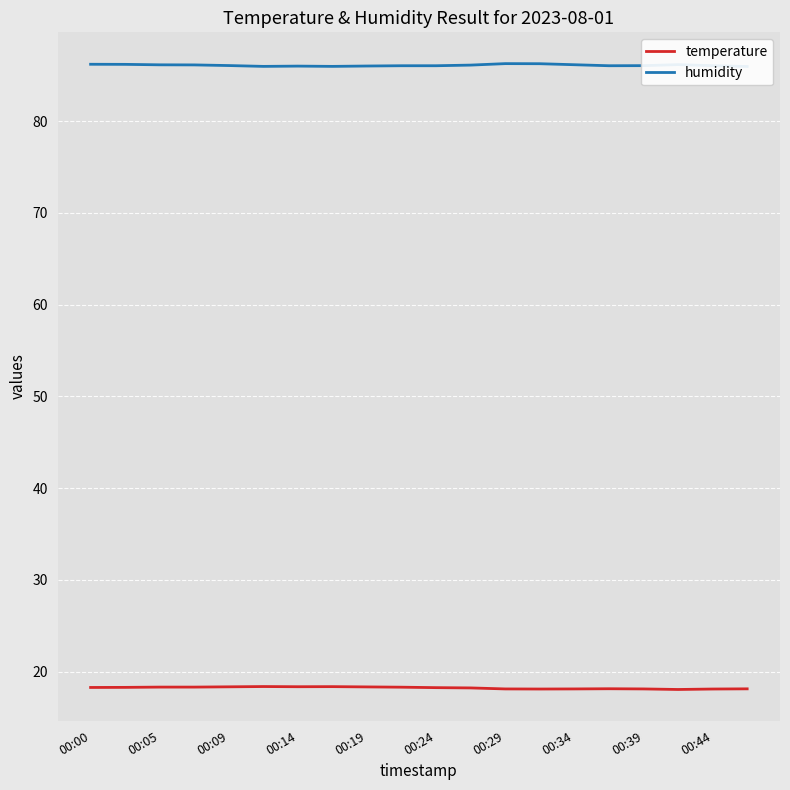

What are all the series names shown in the legend?

temperature, humidity